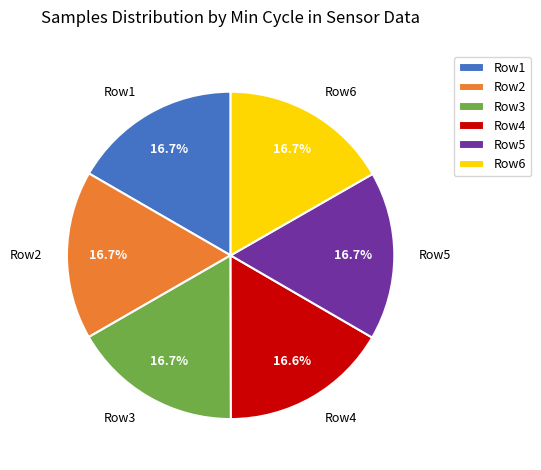

Approximately how many times larger is the value at Row1 compared to Row5?

1.0